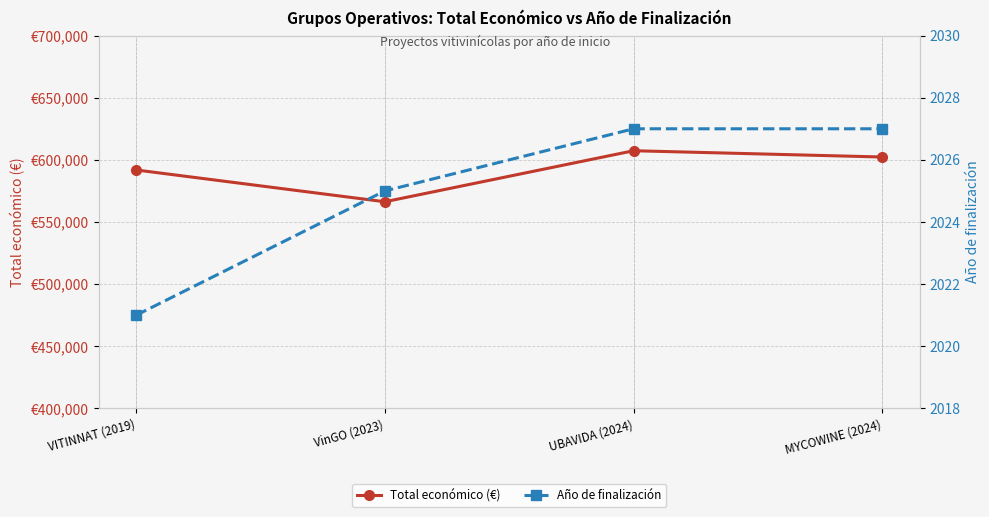

Rank the series by their average value, from lowest to highest.

Año de finalización, Total económico (€)